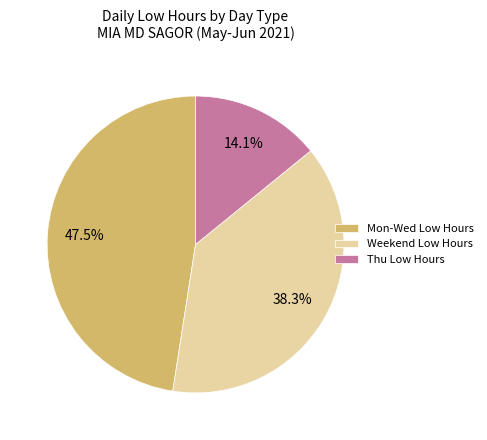

Is there a majority slice in this chart?

No